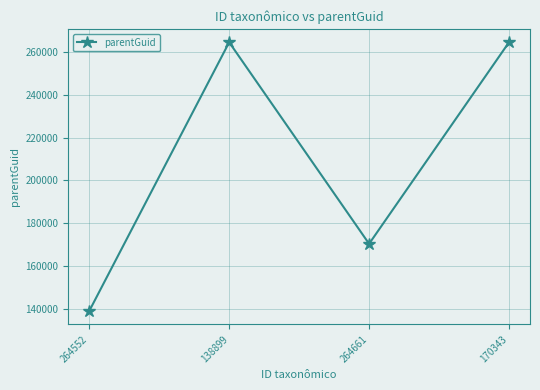

Between 264661 and 138899, which is larger?

138899